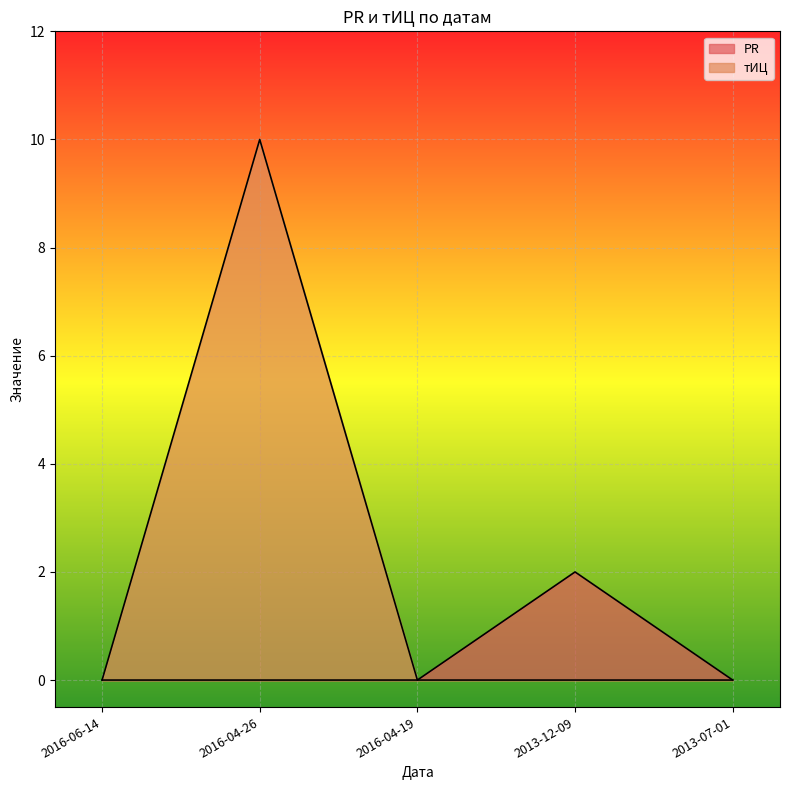

List the series in order of their overall mean, lowest first.

PR, тИЦ